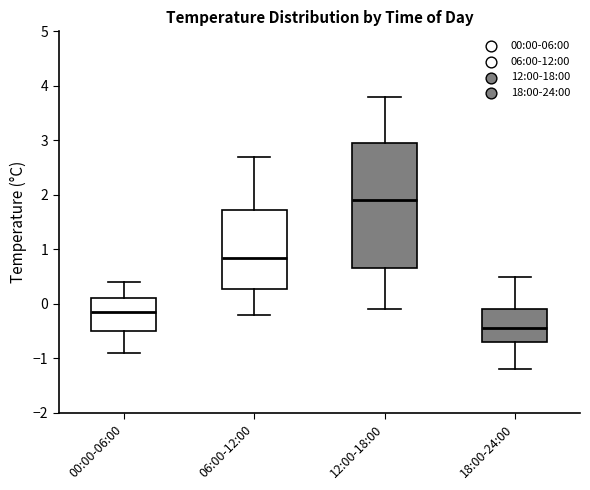

Comparing the boxes themselves (not the whiskers), which one is the tallest?

12:00-18:00